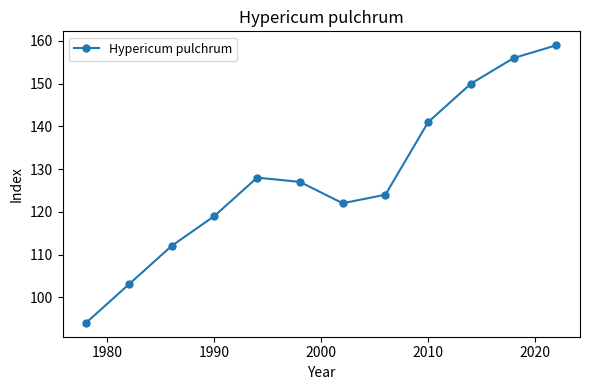

How many interior local valleys (lower than both neighbors) does the data have?

1